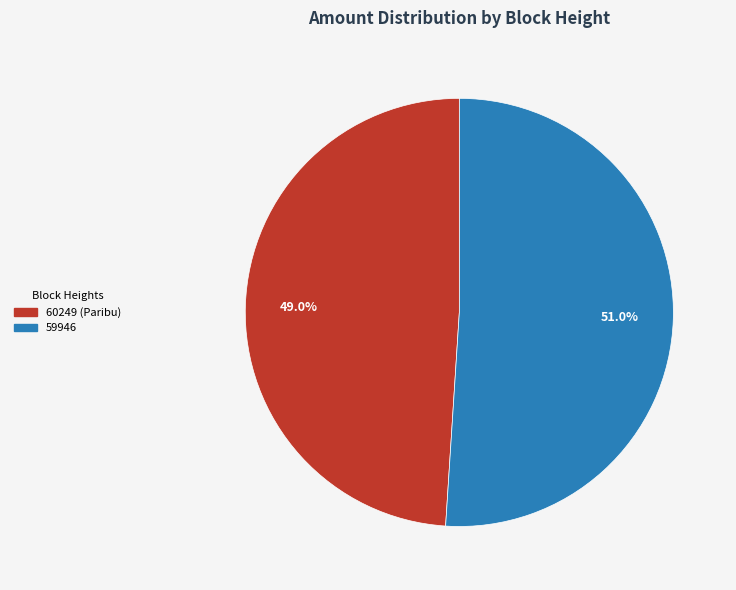

What is the smallest slice in the pie chart?

60249